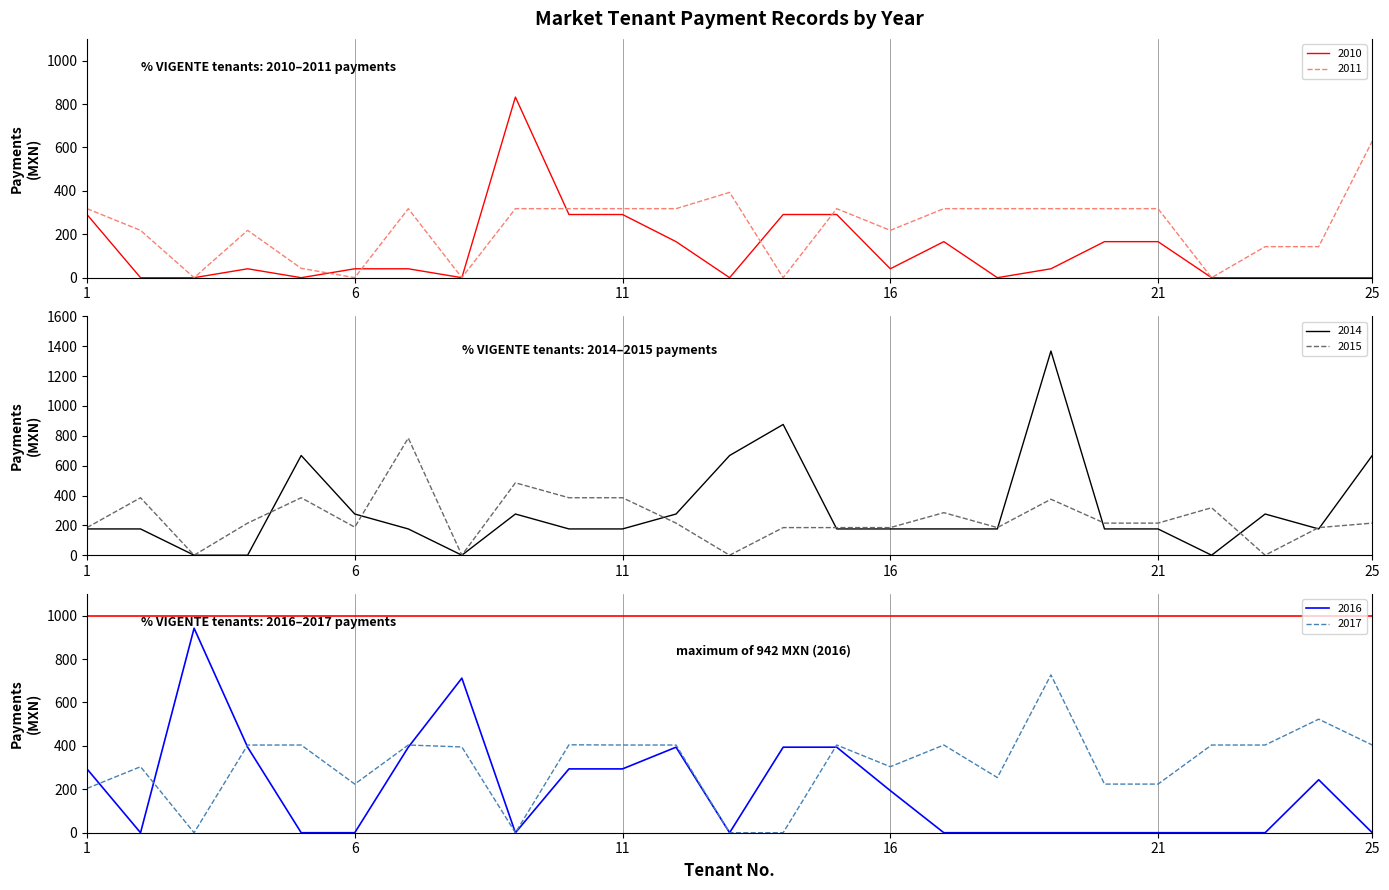

Where do 2014 and 2011 first cross each other?

4 and 5